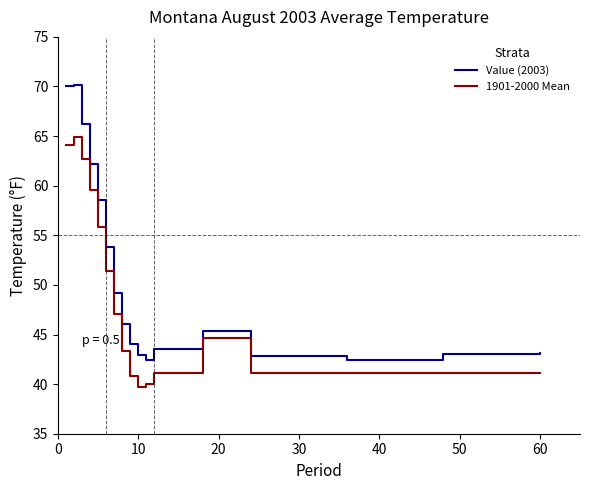

What is the minimum value shown in the chart?

39.7